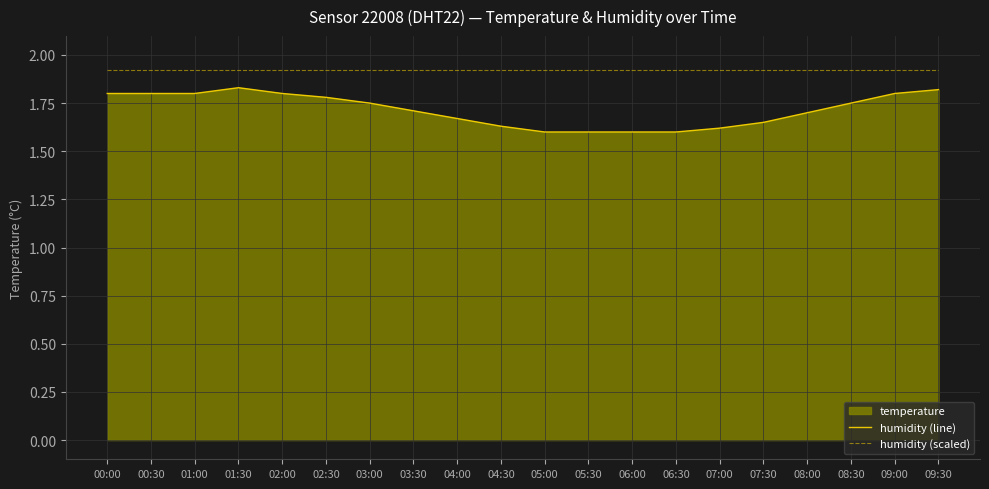

Read the humidity (line) value at 04:30.

1.6